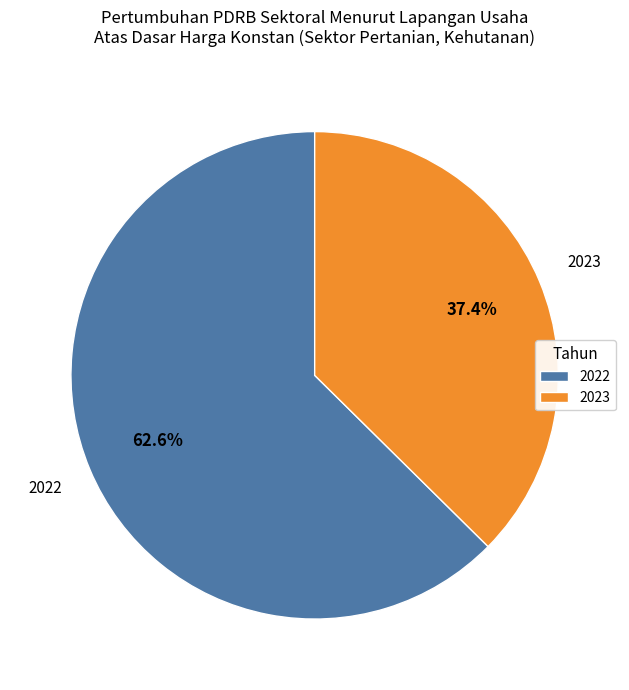

Does 2022 account for over 50% of the chart?

Yes